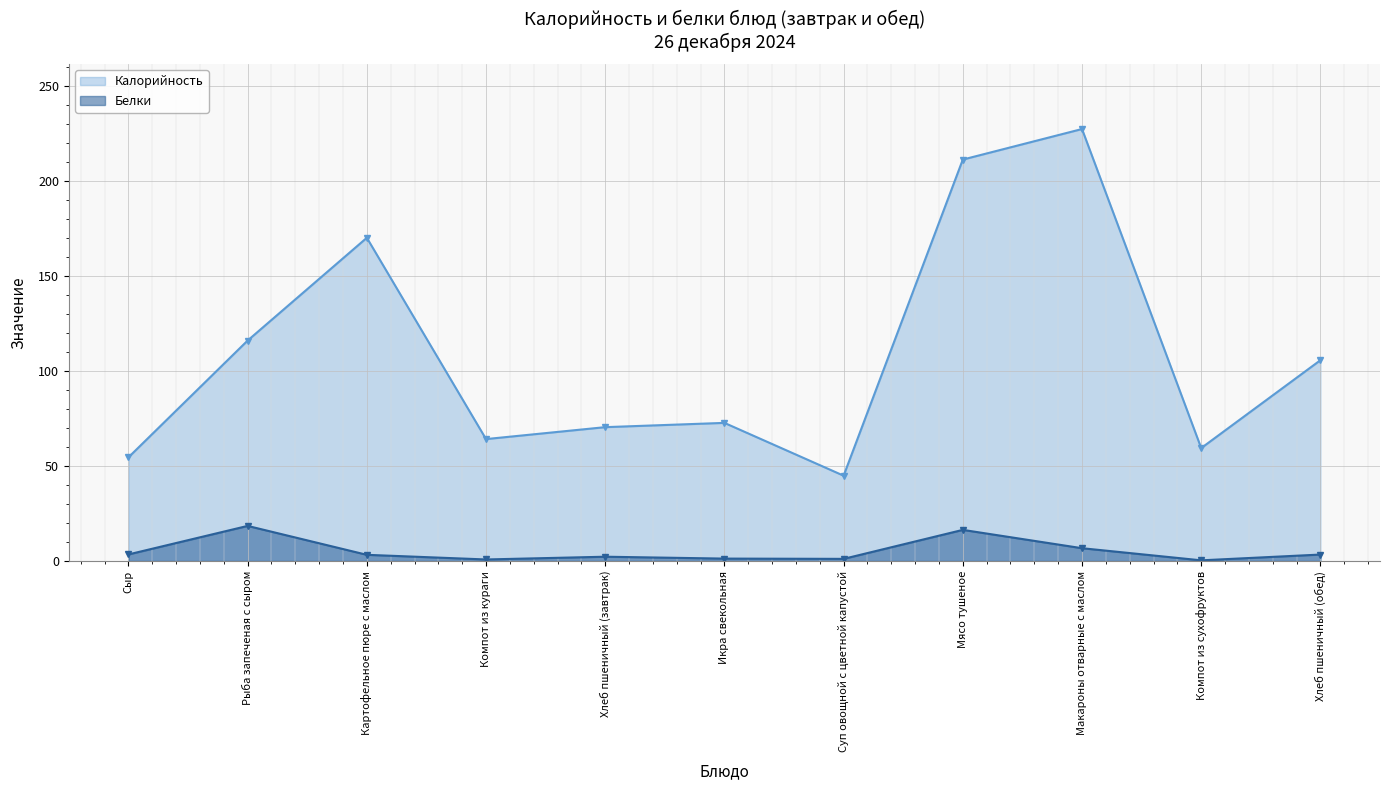

True or false: Калорийность has more than 0 points higher than both neighbors.

True